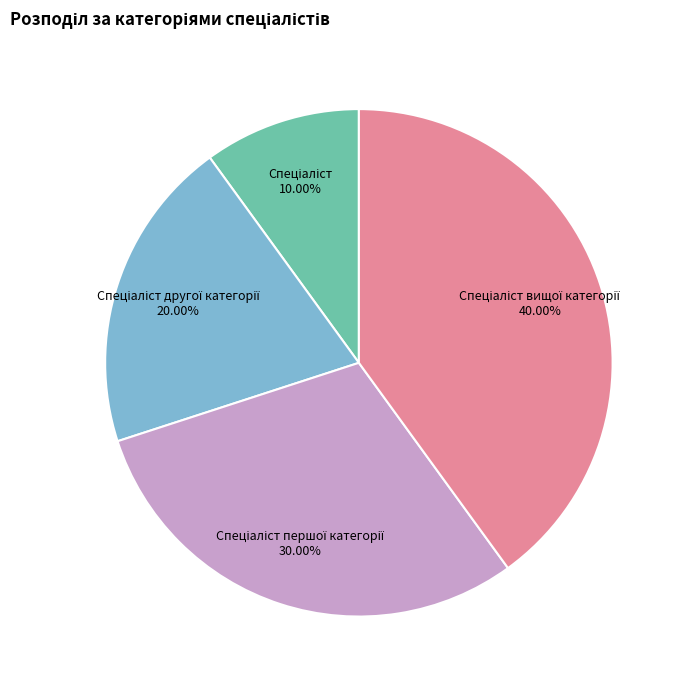

Count the number of slices in the pie.

4